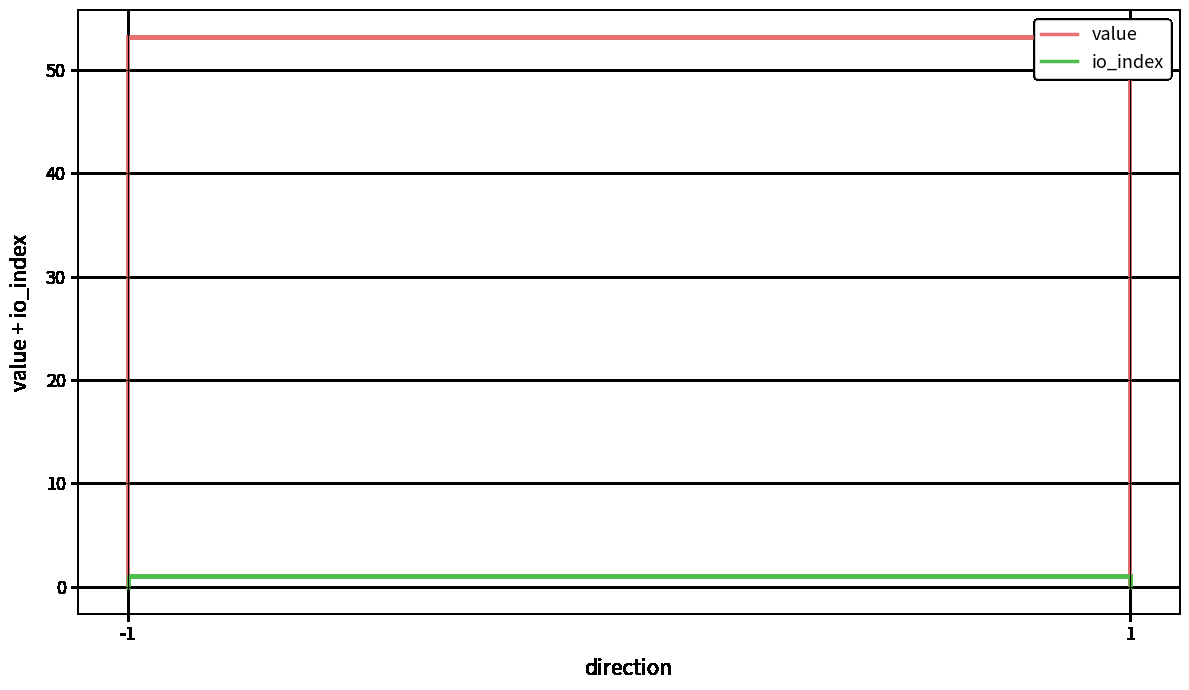

True or false: io_index and value intersect in this chart.

False